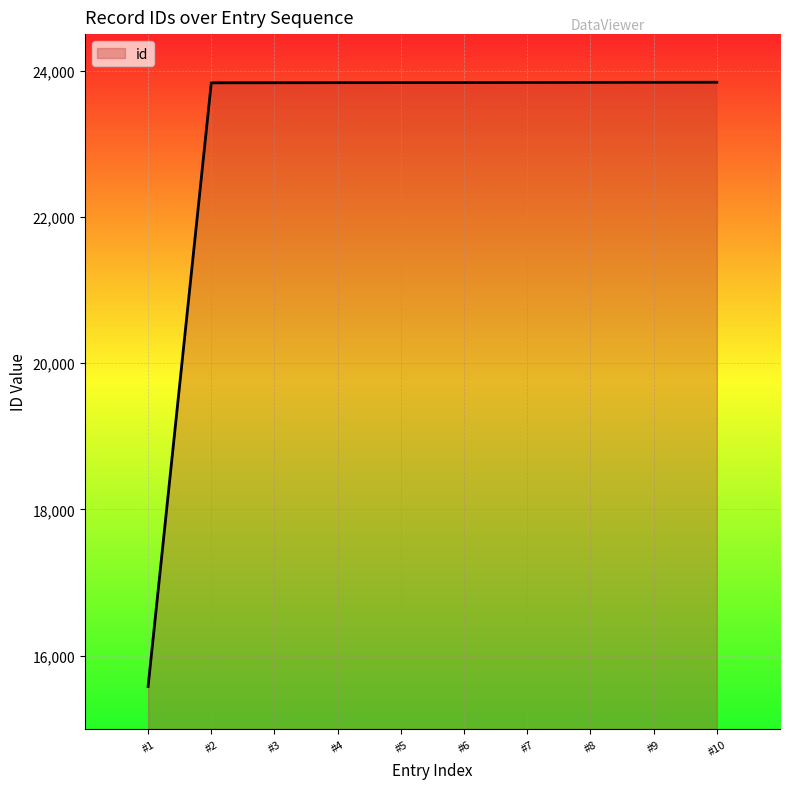

What is the ratio of the value at #6 to the value at #3?

1.0